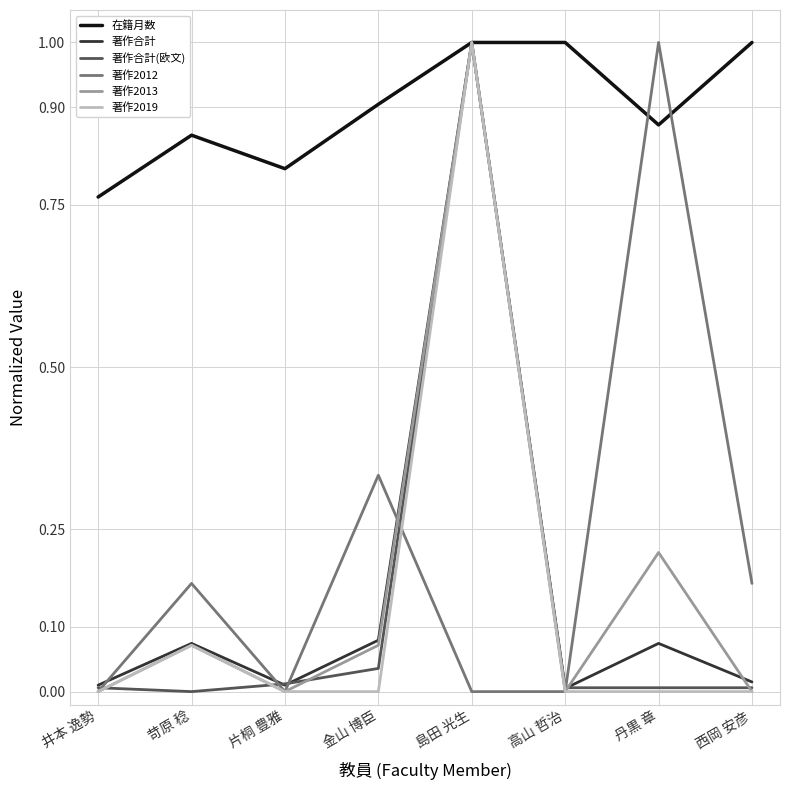

Count the number of categories in the chart.

8